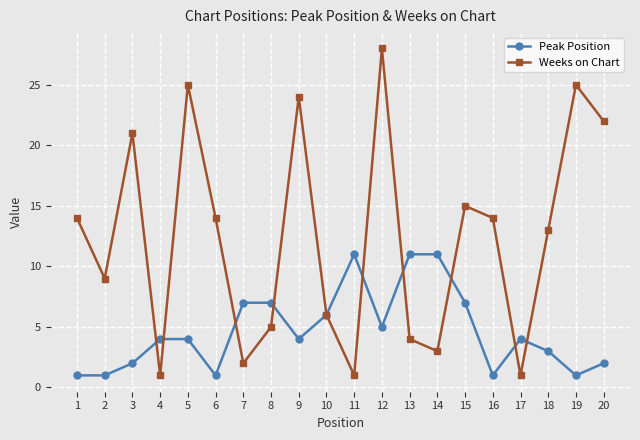

Reading right to left, transcribe all the data shown in this chart.

Peak Position: 20=2	19=1	18=3	17=4	16=1	15=7	14=11	13=11	12=5	11=11	10=6	9=4	8=7	7=7	6=1	5=4	4=4	3=2	2=1	1=1
Weeks on Chart: 20=22	19=25	18=13	17=1	16=14	15=15	14=3	13=4	12=28	11=1	10=6	9=24	8=5	7=2	6=14	5=25	4=1	3=21	2=9	1=14